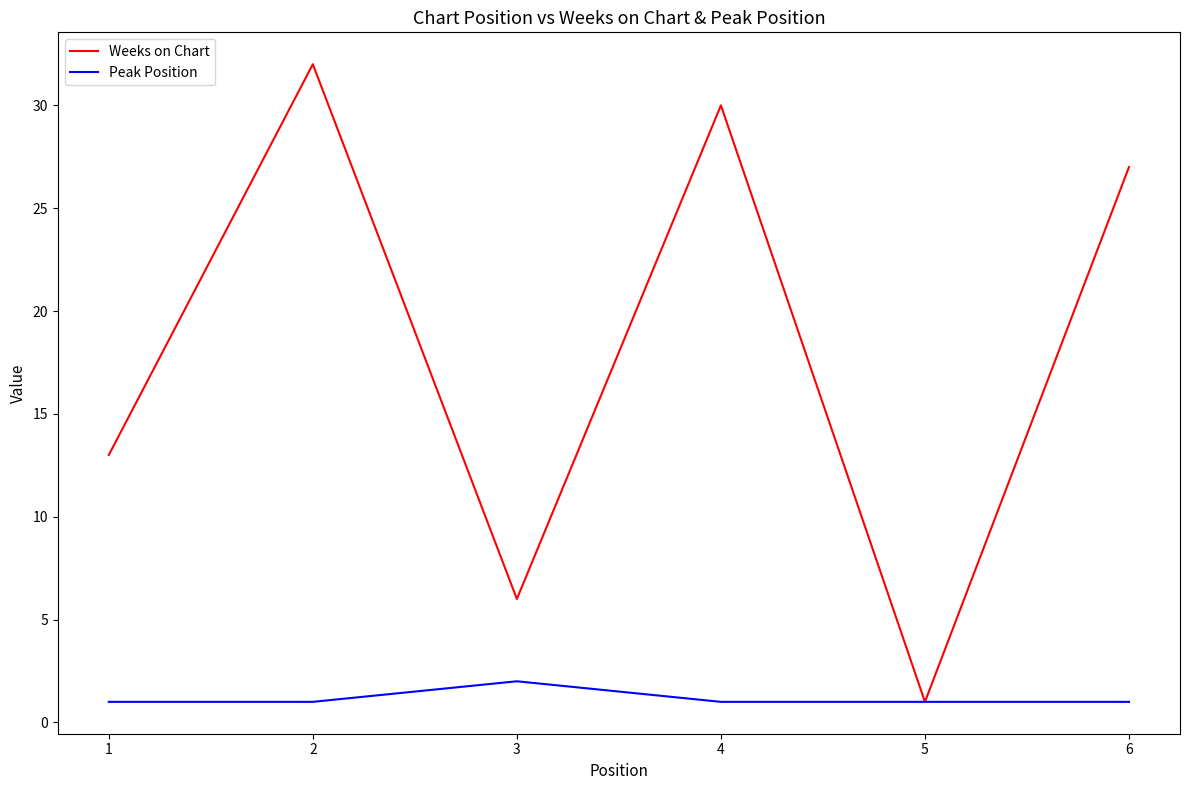

At which label does Weeks on Chart reach its minimum?

5